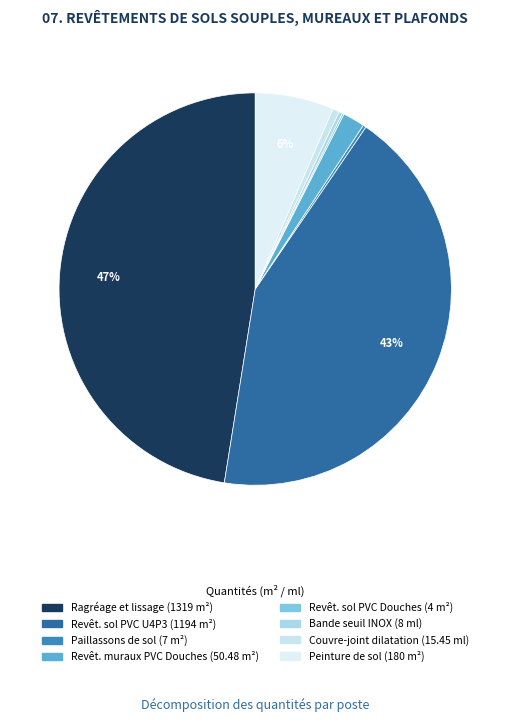

To the nearest percent, what is the average slice percentage?

13%